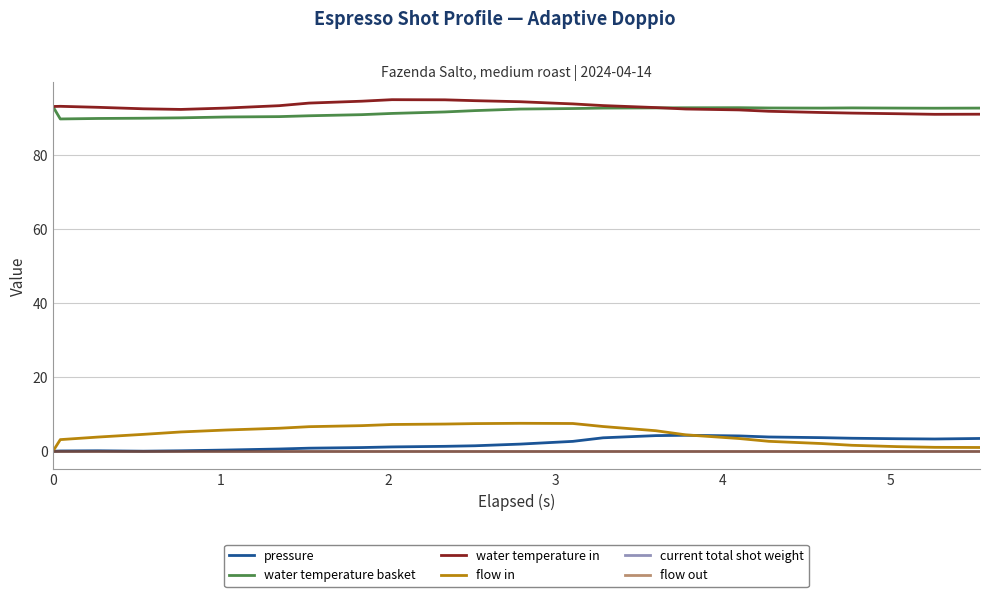

Is this an area chart (filled region under the line)?

No